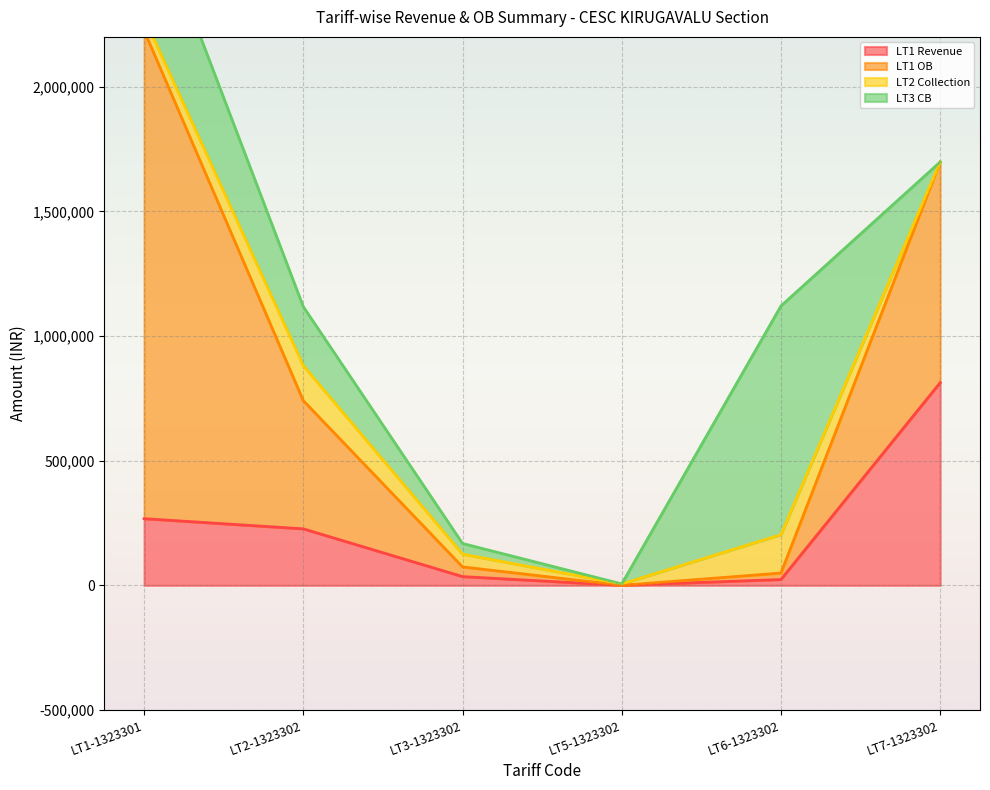

Is it true that LT1 Revenue equals 813026.6 at LT7-1323302?

True